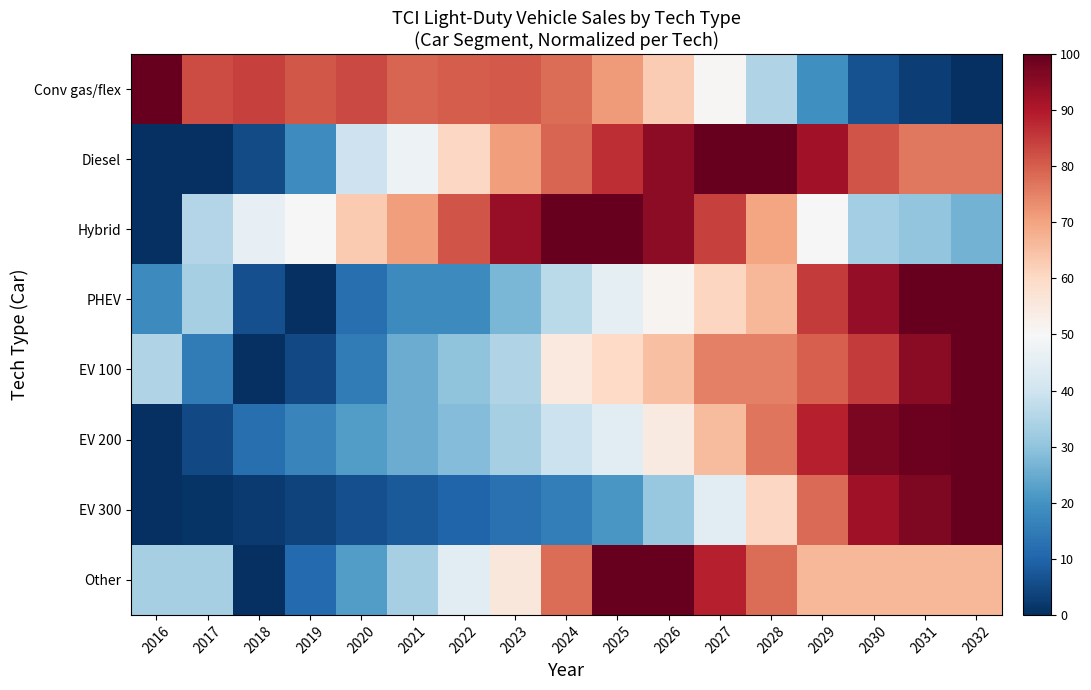

At how many categories does at least one series exceed 19?

17